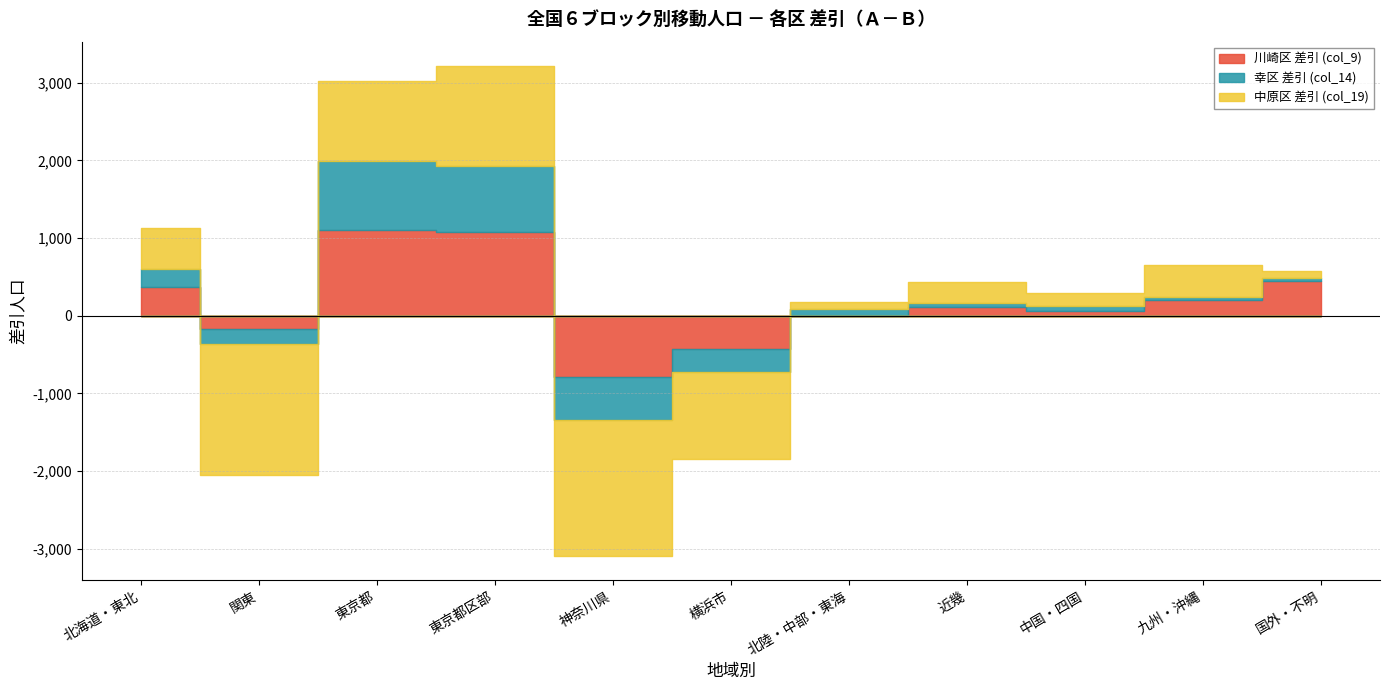

How many distinct data groups are displayed?

3